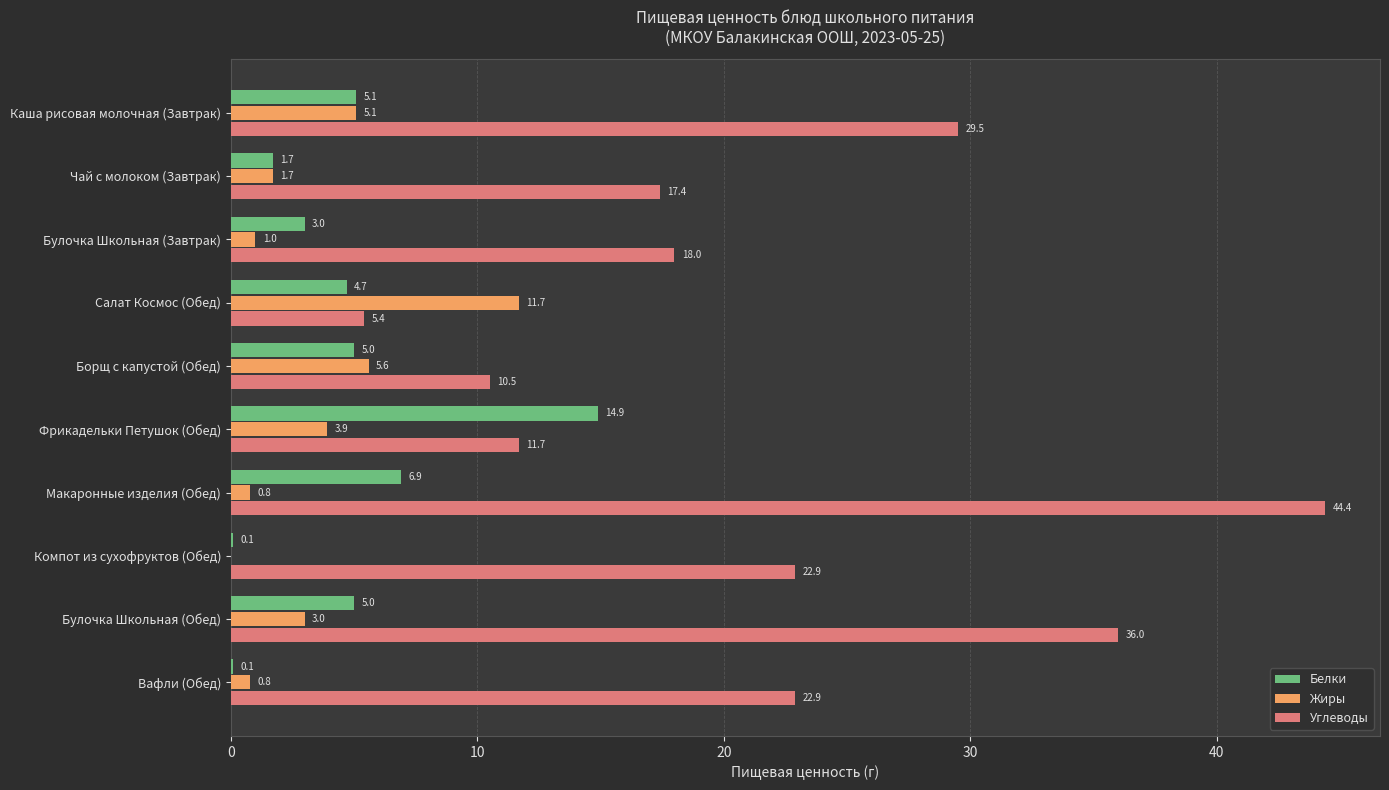

Which series changed the most between Фрикадельки Петушок (Обед) and Вафли (Обед)?

Белки